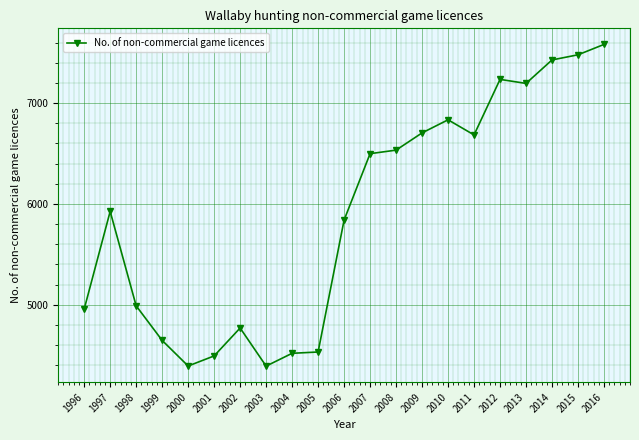

Which has a higher value, 2009 or 2004?

2009